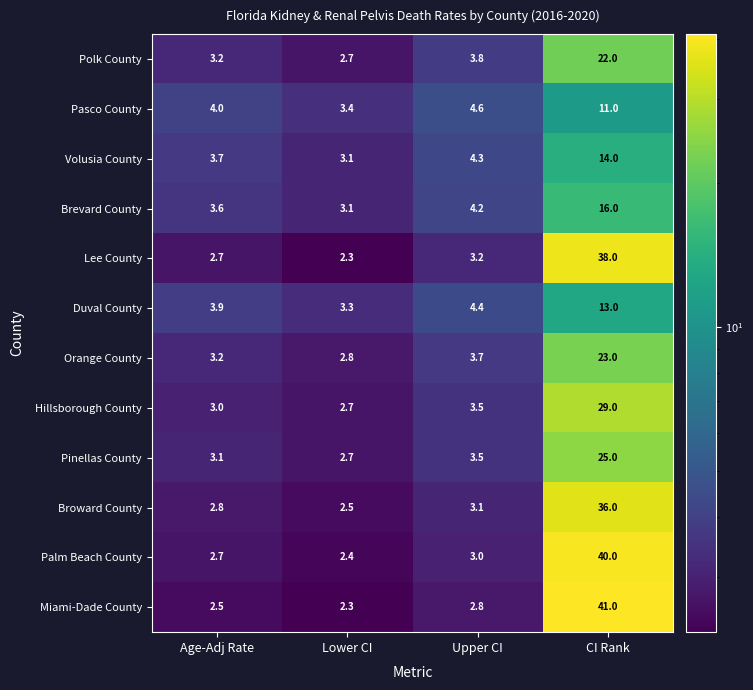

Is it true that Palm Beach County equals 2.7 at Age-Adj Rate?

True